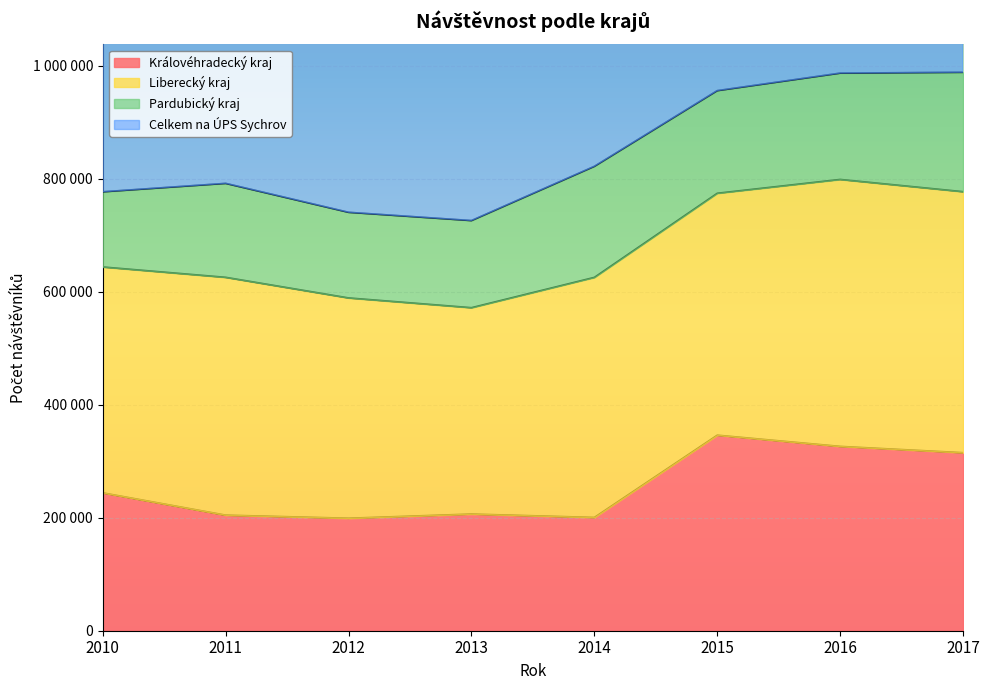

Which category has the highest value across all series?

2017